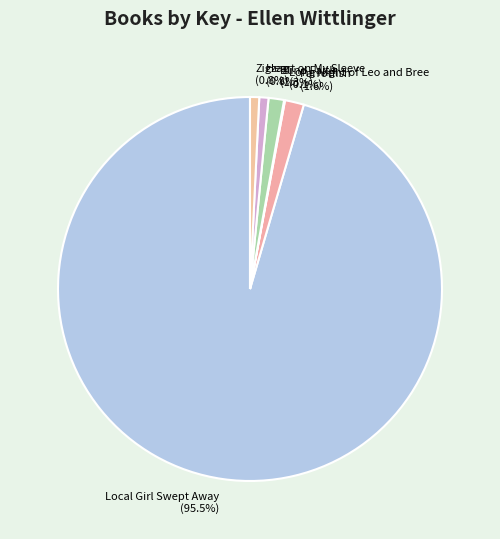

Is there any slice that represents more than half of the pie?

Yes